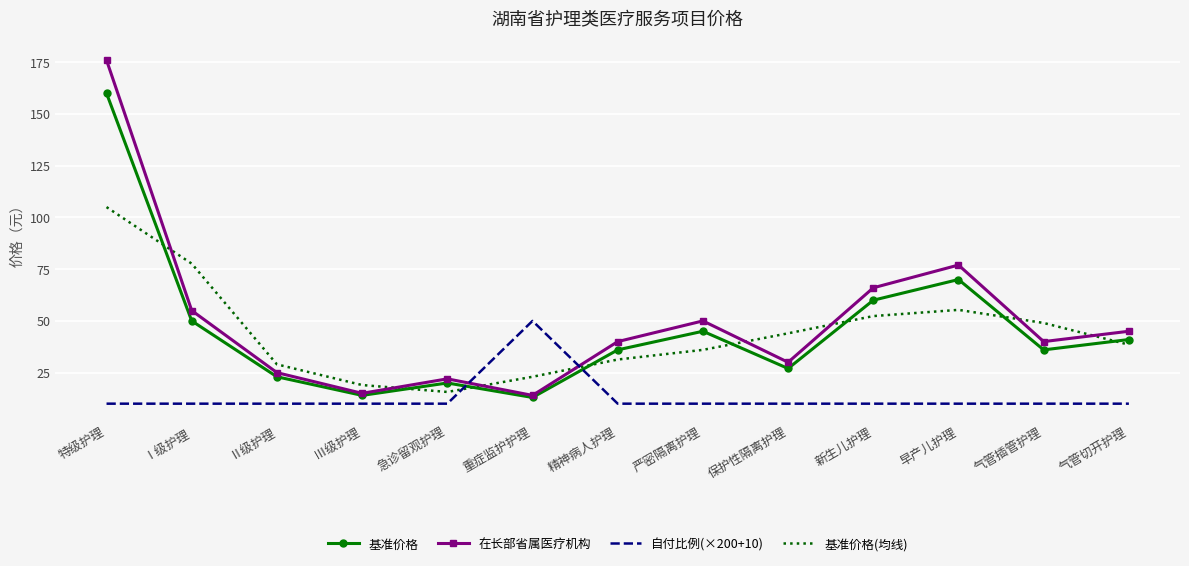

Rank the series by their maximum value, from highest to lowest.

在长部省属医疗机构, 基准价格, 基准价格(均线), 自付比例(×200+10)